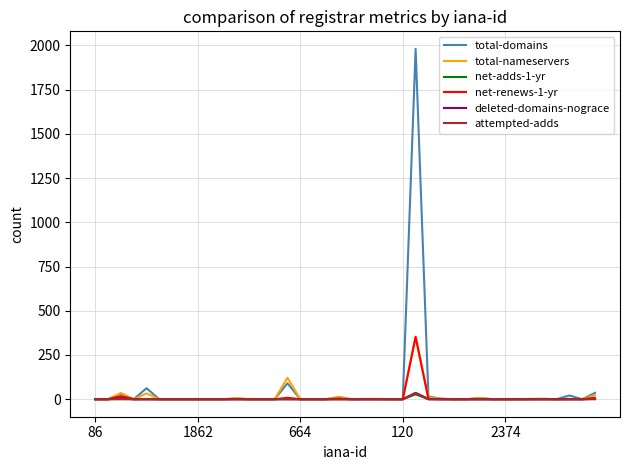

What is the difference between the maximum and minimum values in the total-nameservers series?

351